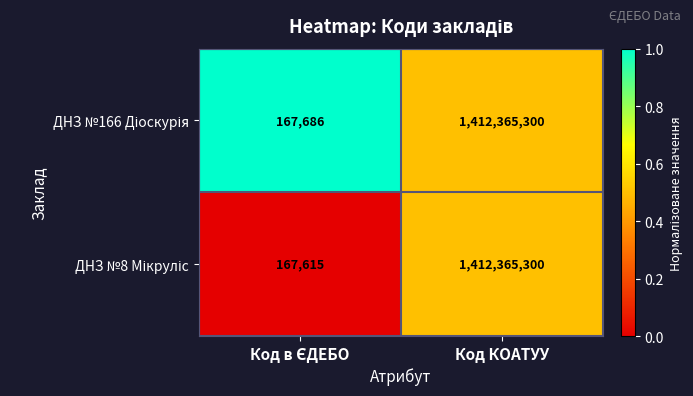

What is the smallest value displayed?

167615